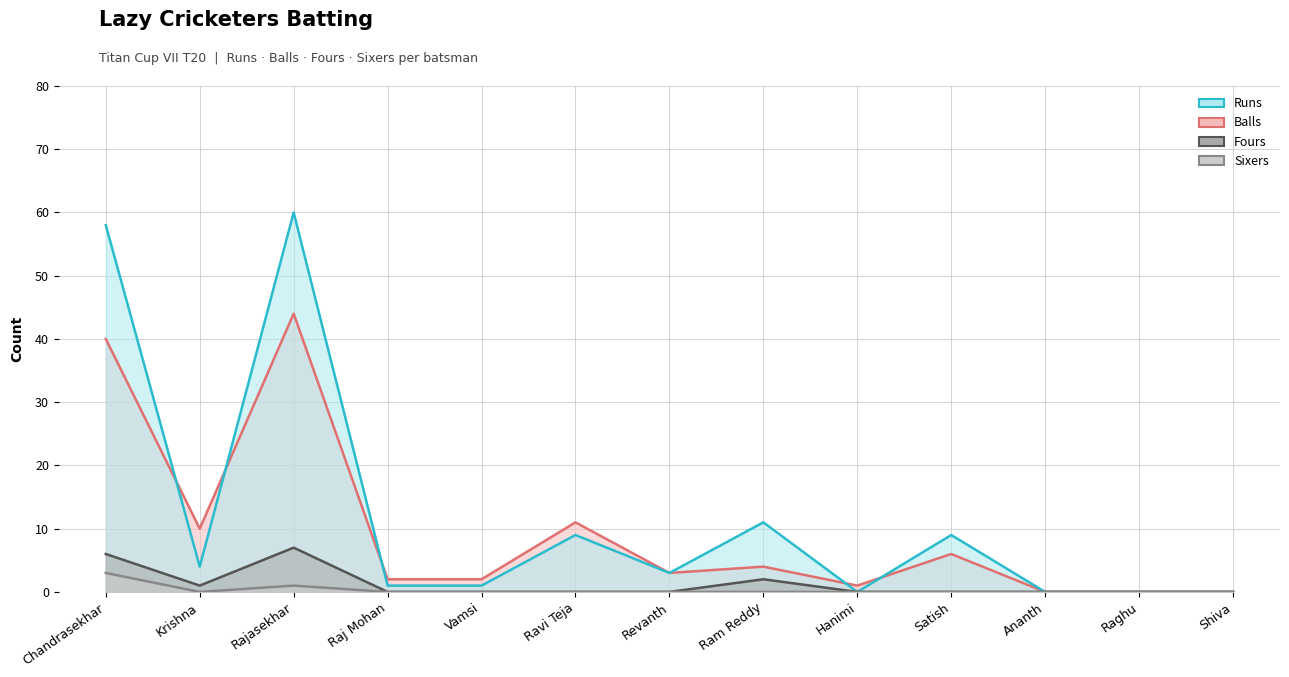

True or false: Sixers and Balls intersect in this chart.

False